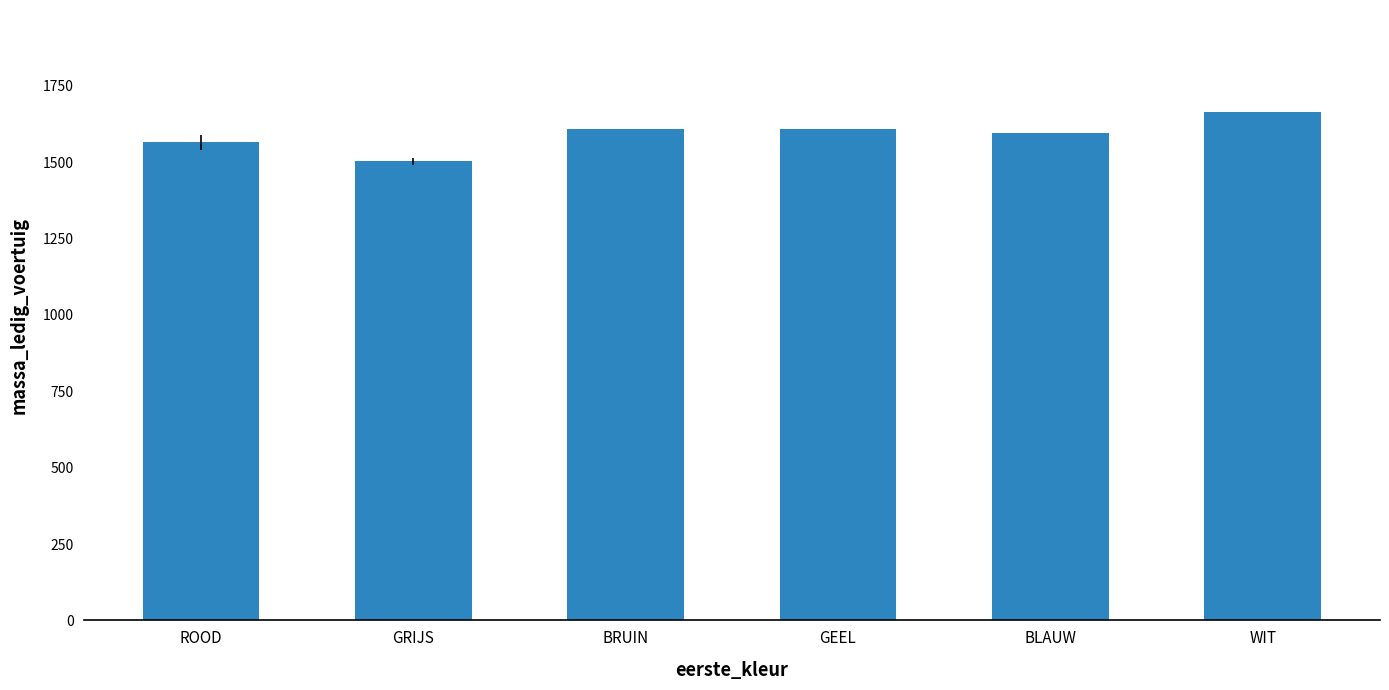

What is the change in value from GEEL to WIT?

+55.0